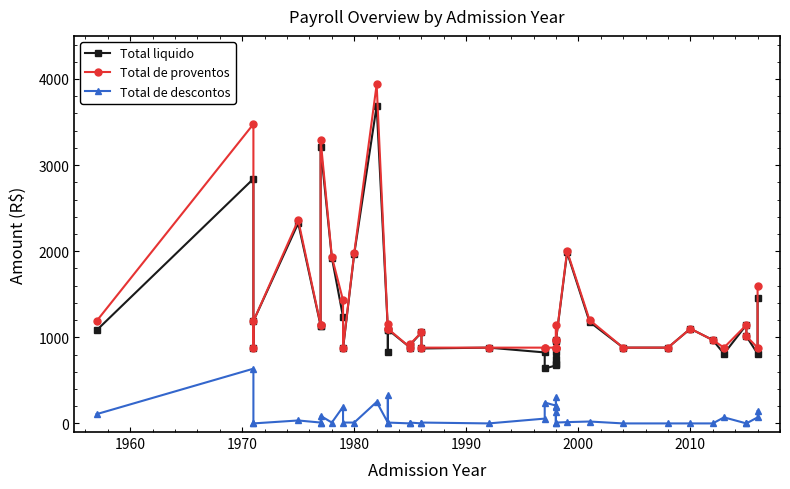

How many lines are shown in the chart?

3